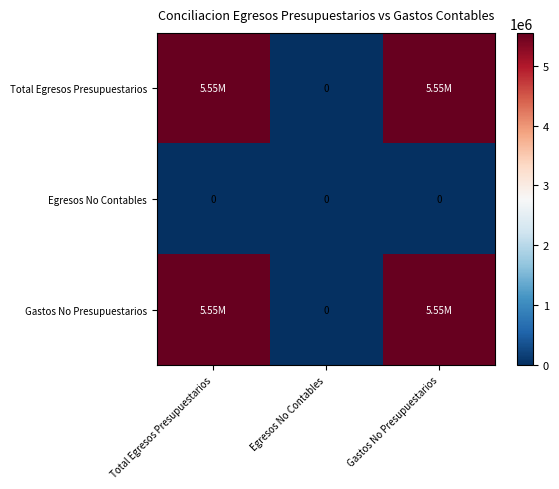

Which series has the largest total across all categories?

Total Egresos Presupuestarios